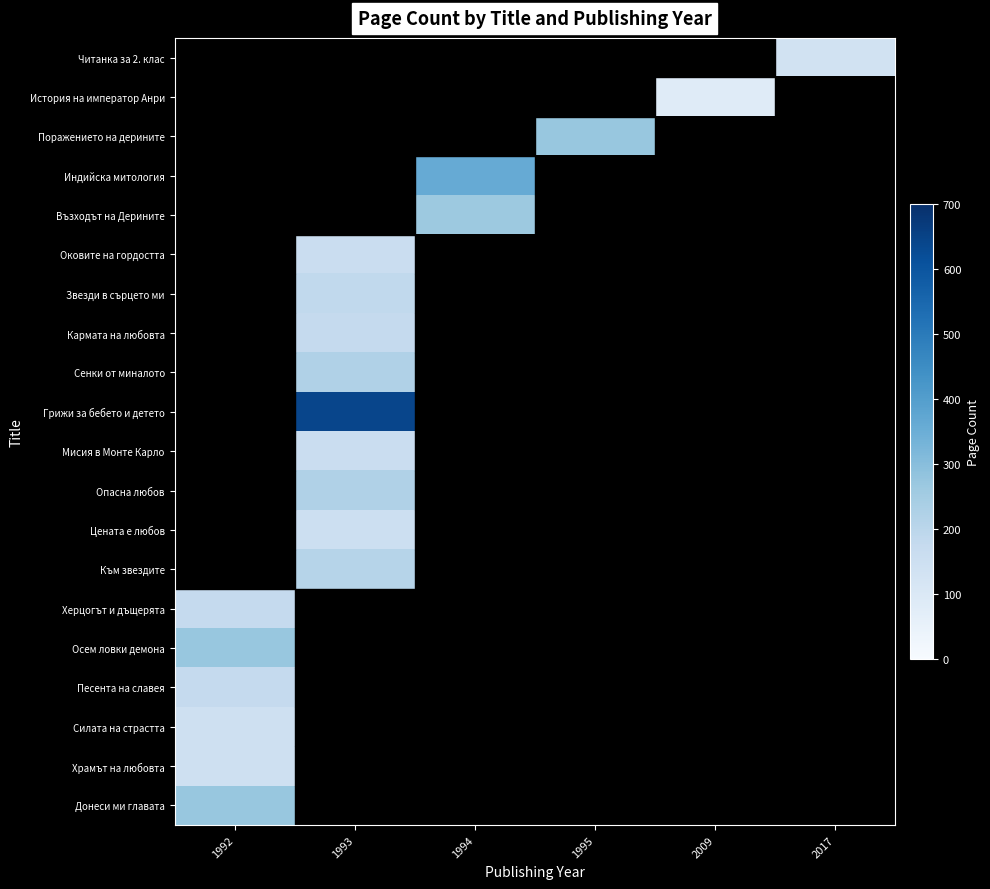

How many data points does each series have?

6